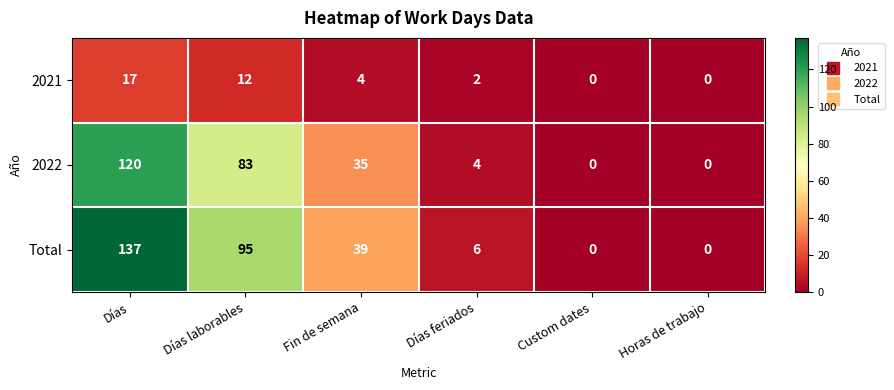

Between Días and Días feriados, which series saw the biggest shift?

Total